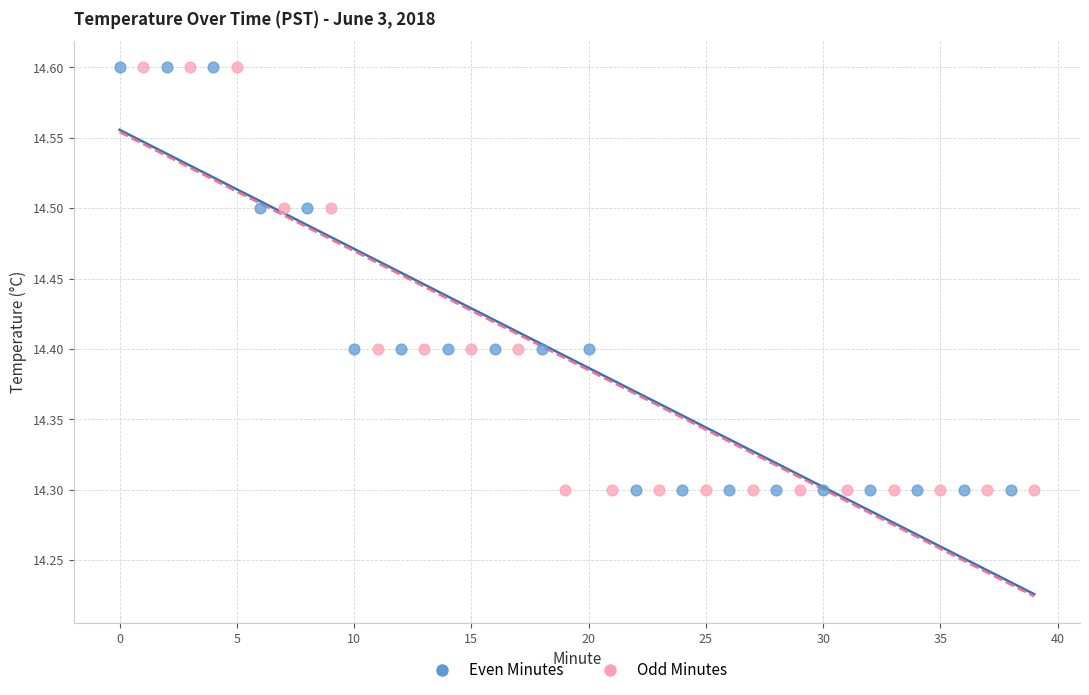

What are all the series names shown in the legend?

Even Minutes, Odd Minutes